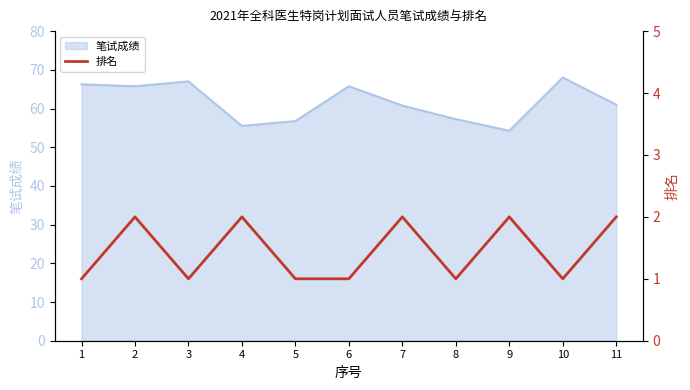

True or false: 笔试成绩 has a value of 56.8 at 5.

True